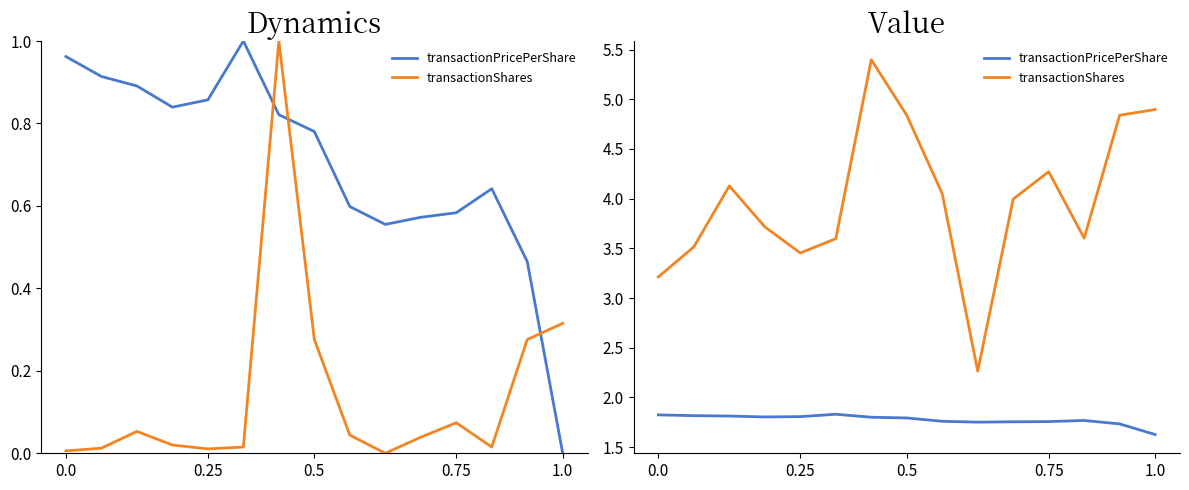

Which series has the largest range (max minus min)?

transactionShares